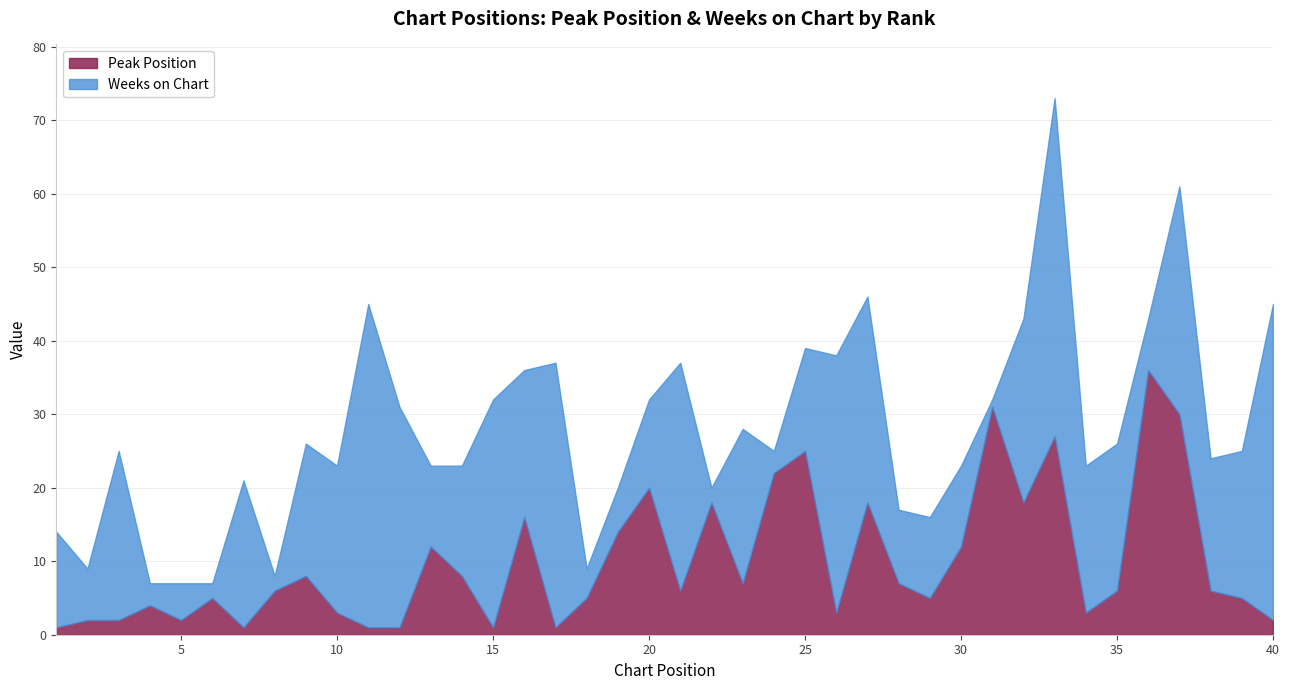

True or false: Peak Position has a value of 10 at 28.

False